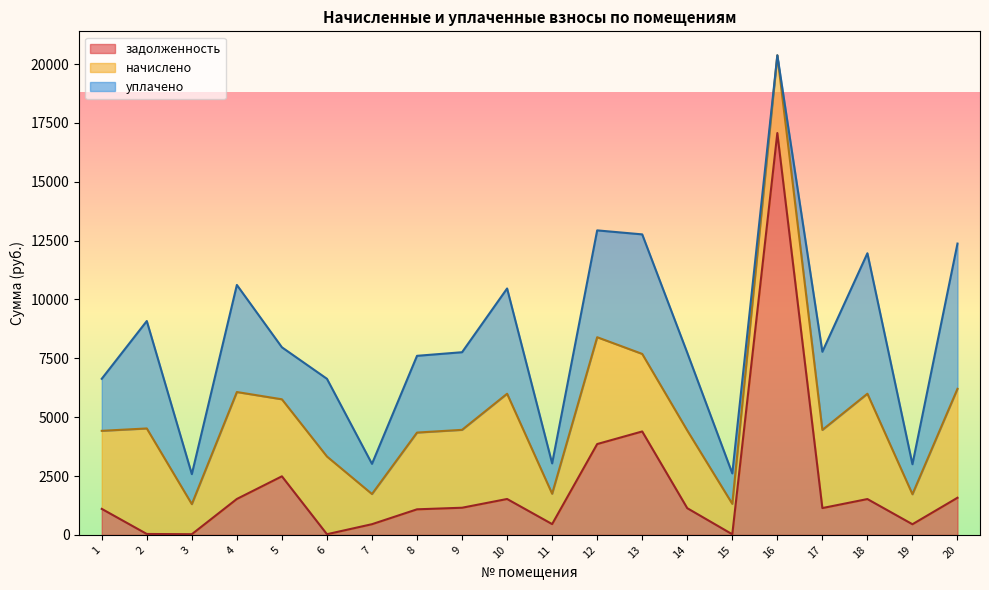

True or false: уплачено has a value of 4538.3 at 12.

True